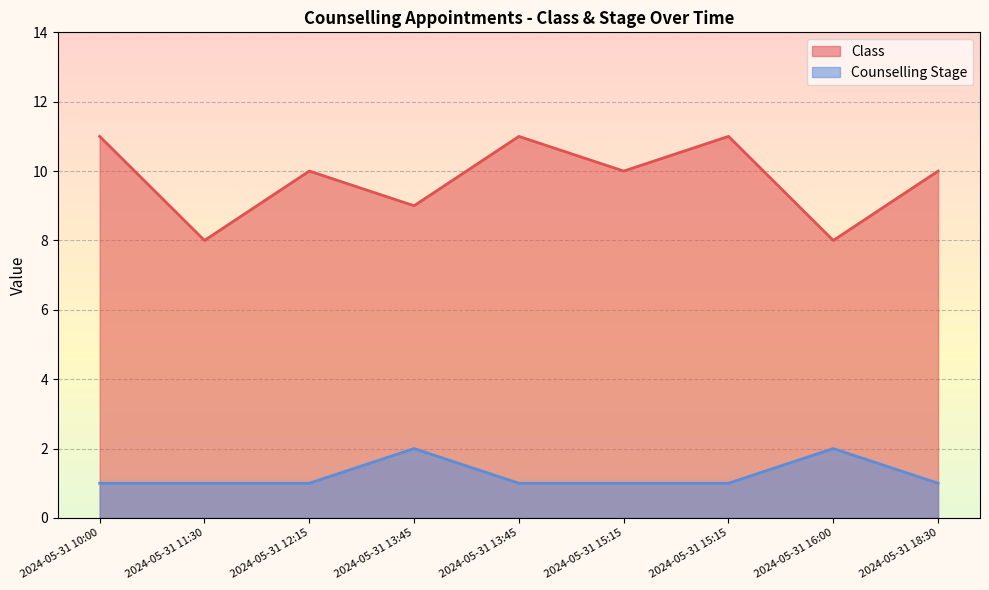

What are all the series names shown in the legend?

Class, Counselling Stage